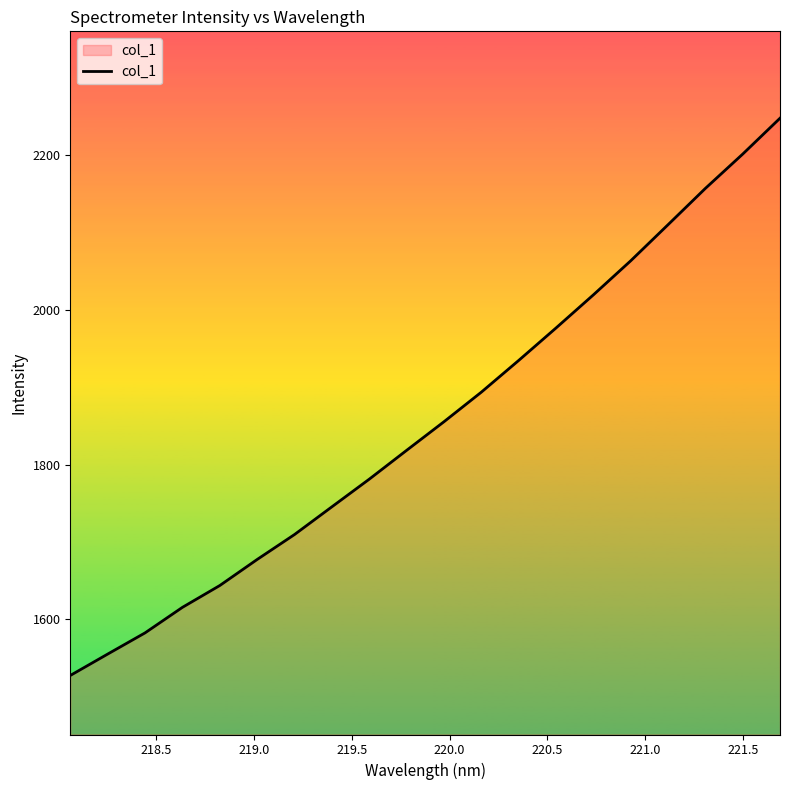

How many lines are shown in the chart?

1